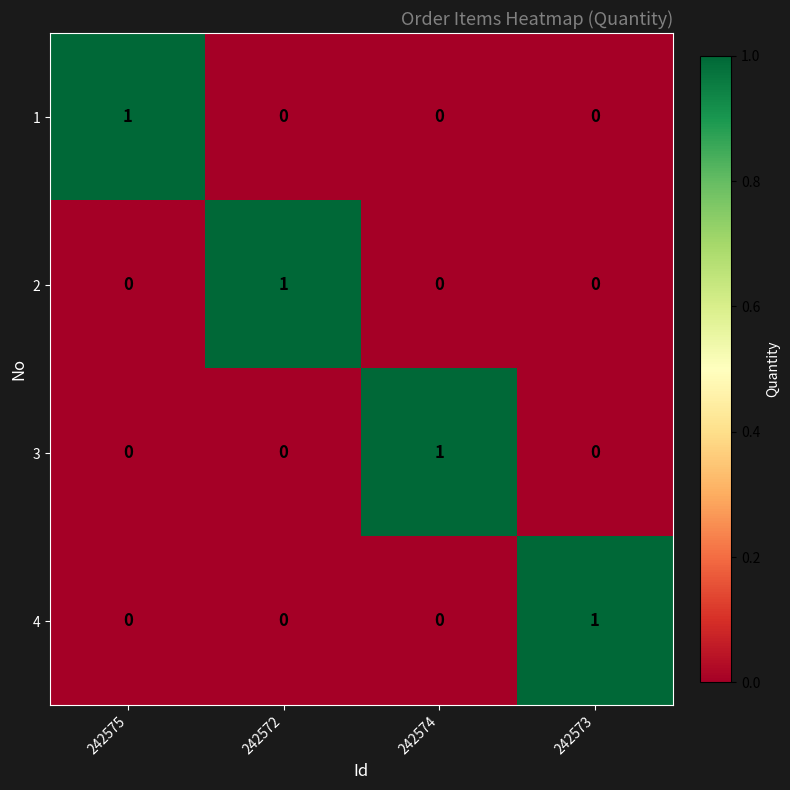

Reading left to right, transcribe all the data shown in this chart.

1: 242575=1	242572=0	242574=0	242573=0
2: 242575=0	242572=1	242574=0	242573=0
3: 242575=0	242572=0	242574=1	242573=0
4: 242575=0	242572=0	242574=0	242573=1